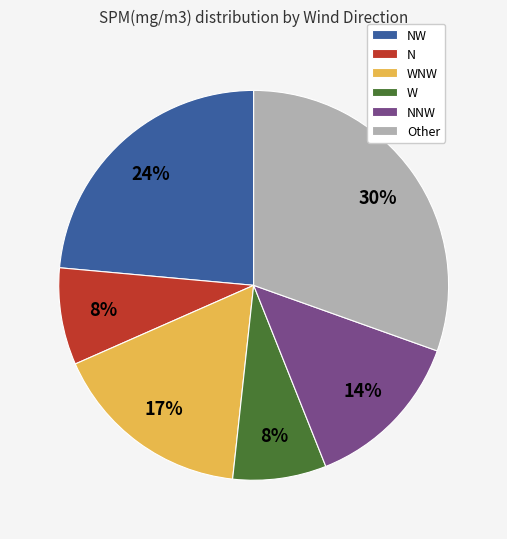

To the nearest percent, what portion does NNW represent?

14%